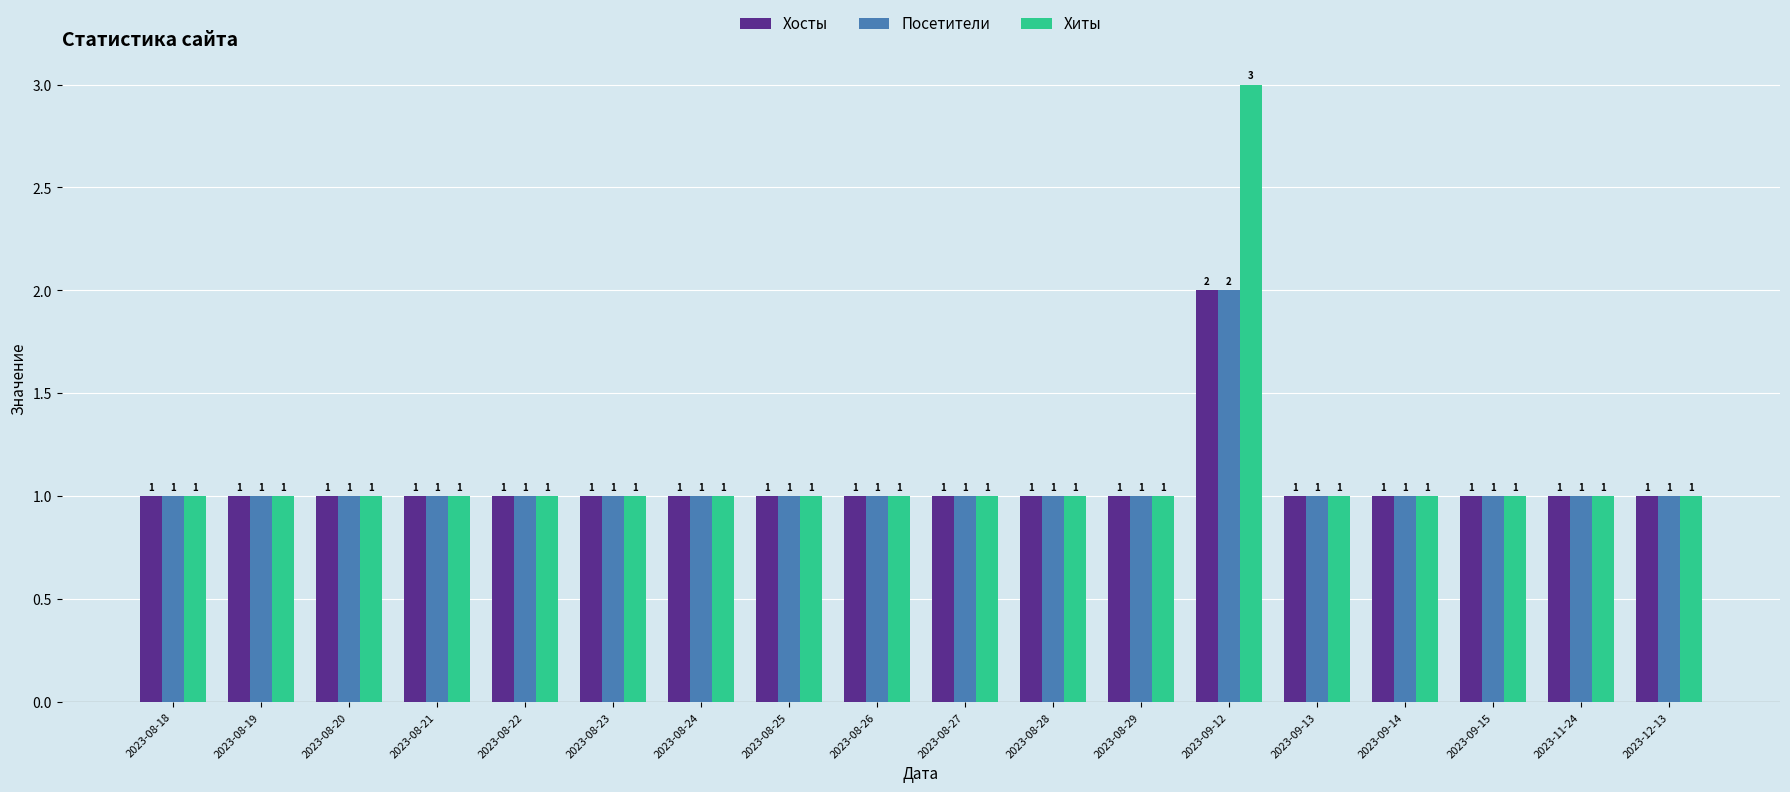

Which series has the largest range (max minus min)?

Хиты